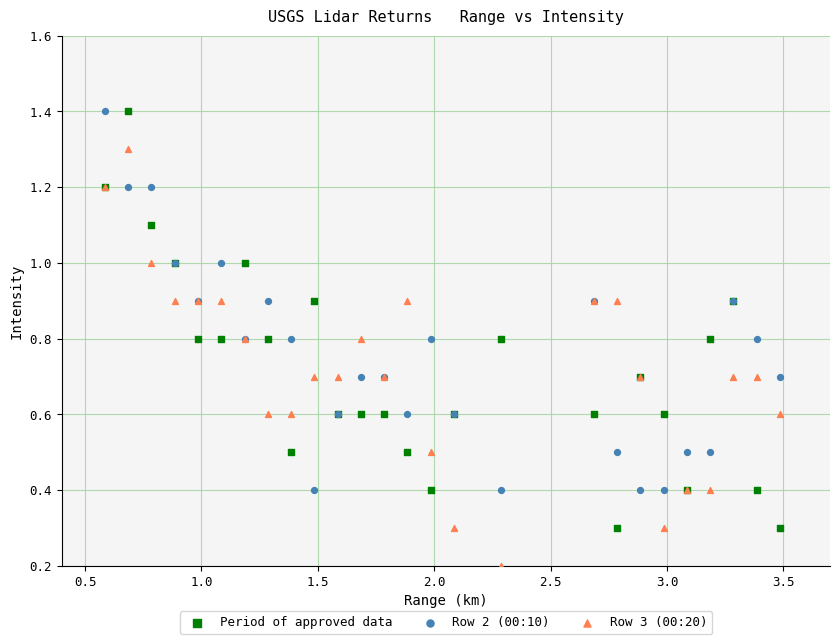

In the Period of approved data series, what Y value is closest to 0?

0.3